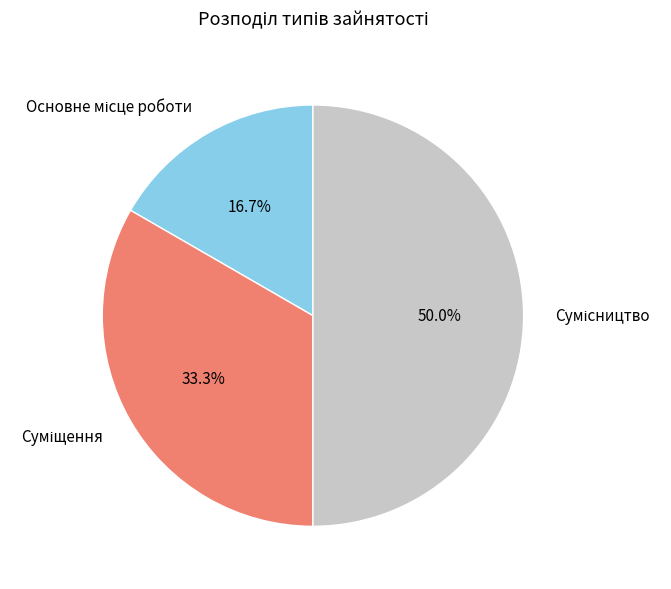

Rank the categories by value from highest to lowest.

Сумісництво, Суміщення, Основне місце роботи